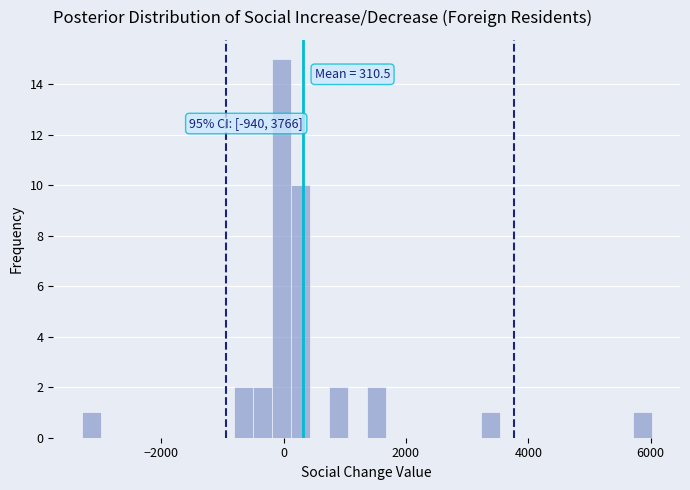

Around what value on the x-axis is the tallest bar? Give the approximate position of its centre, as read against the axis.

0